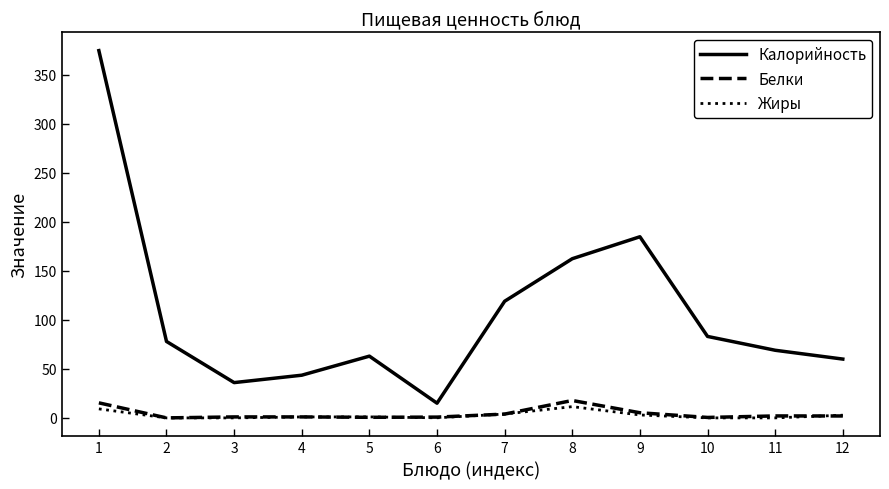

True or false: Жиры and Калорийность intersect in this chart.

False